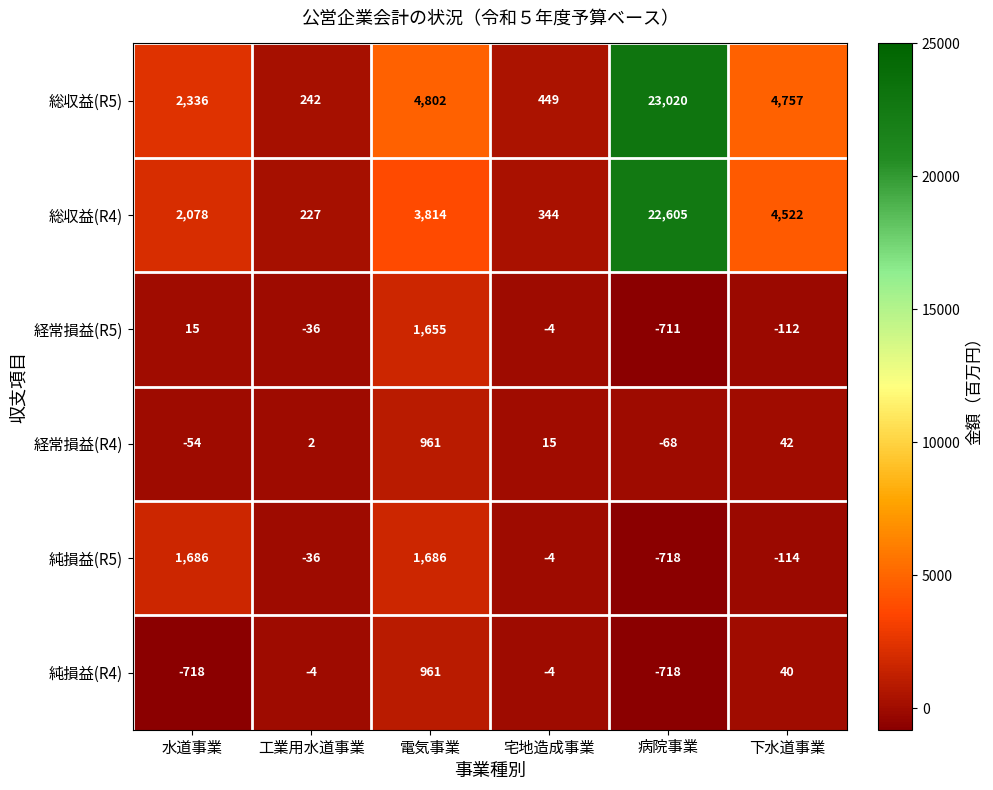

What is the greatest value displayed?

23020